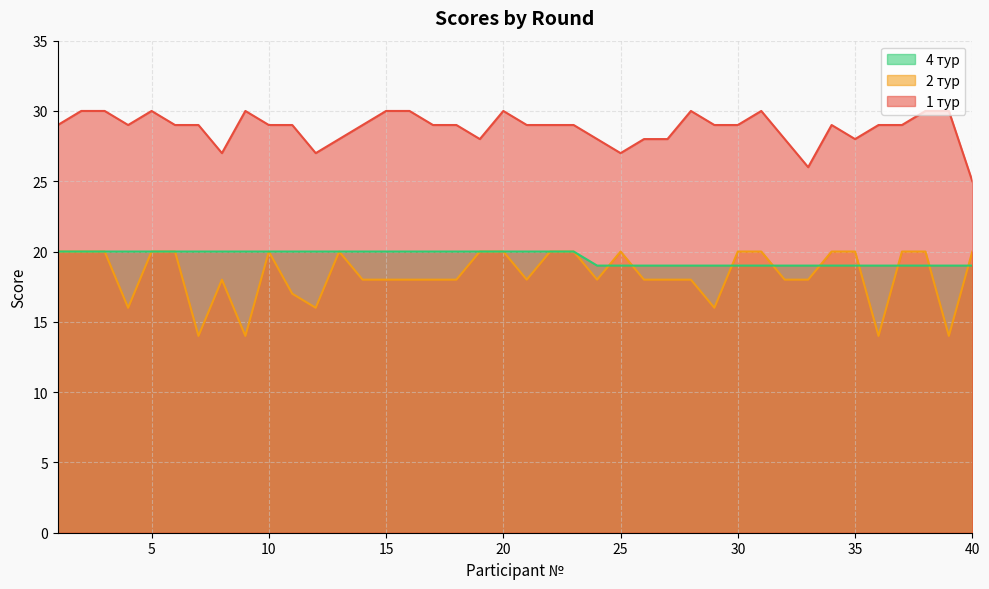

Reading left to right, extract all data points from this chart.

1 тур: 29	30	30	29	30	29	29	27	30	29	29	27	28	29	30	30	29	29	28	30	29	29	29	28	27	28	28	30	29	29	30	28	26	29	28	29	29	30	30	25
2 тур: 20	20	20	16	20	20	14	18	14	20	17	16	20	18	18	18	18	18	20	20	18	20	20	18	20	18	18	18	16	20	20	18	18	20	20	14	20	20	14	20
4 тур: 20	20	20	20	20	20	20	20	20	20	20	20	20	20	20	20	20	20	20	20	20	20	20	19	19	19	19	19	19	19	19	19	19	19	19	19	19	19	19	19